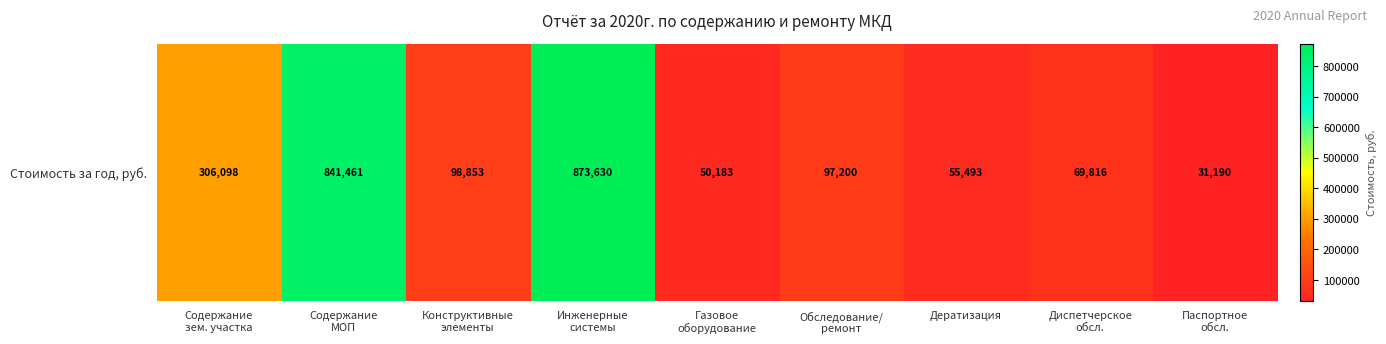

Reading right to left, extract all data points from this chart.

31190.4	69815.8	55492.8	97200.0	50182.8	873630.0	98853.3	841460.7	306098.1